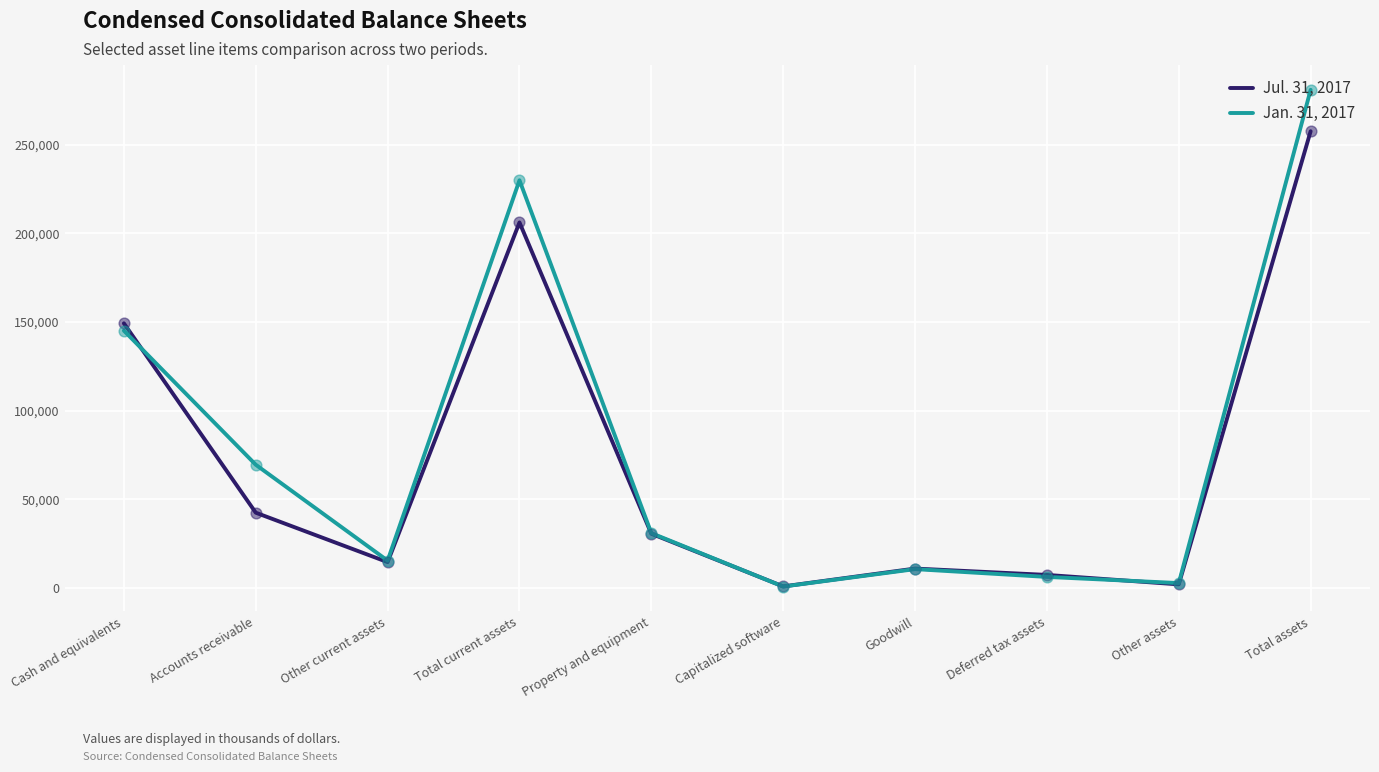

Which series has the widest spread of values?

Jan. 31, 2017